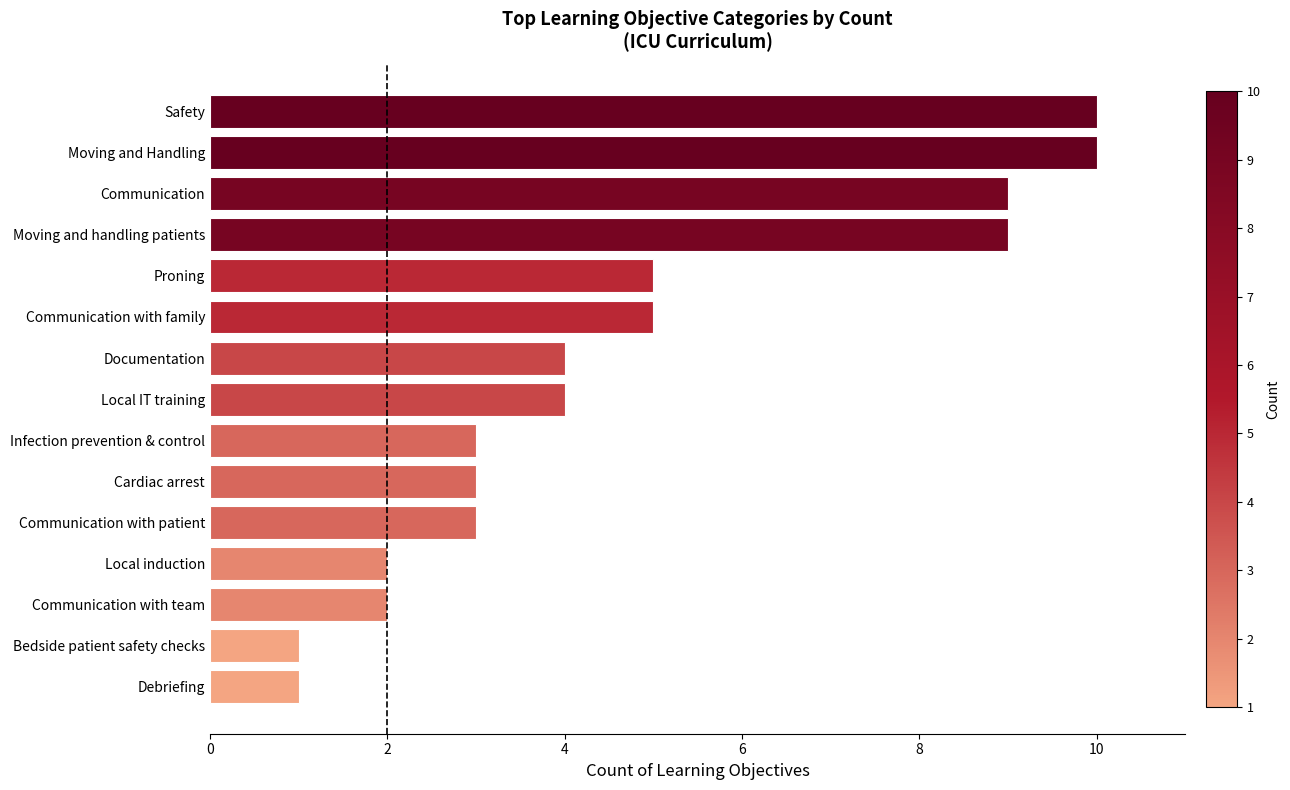

How many data points does each series have?

15